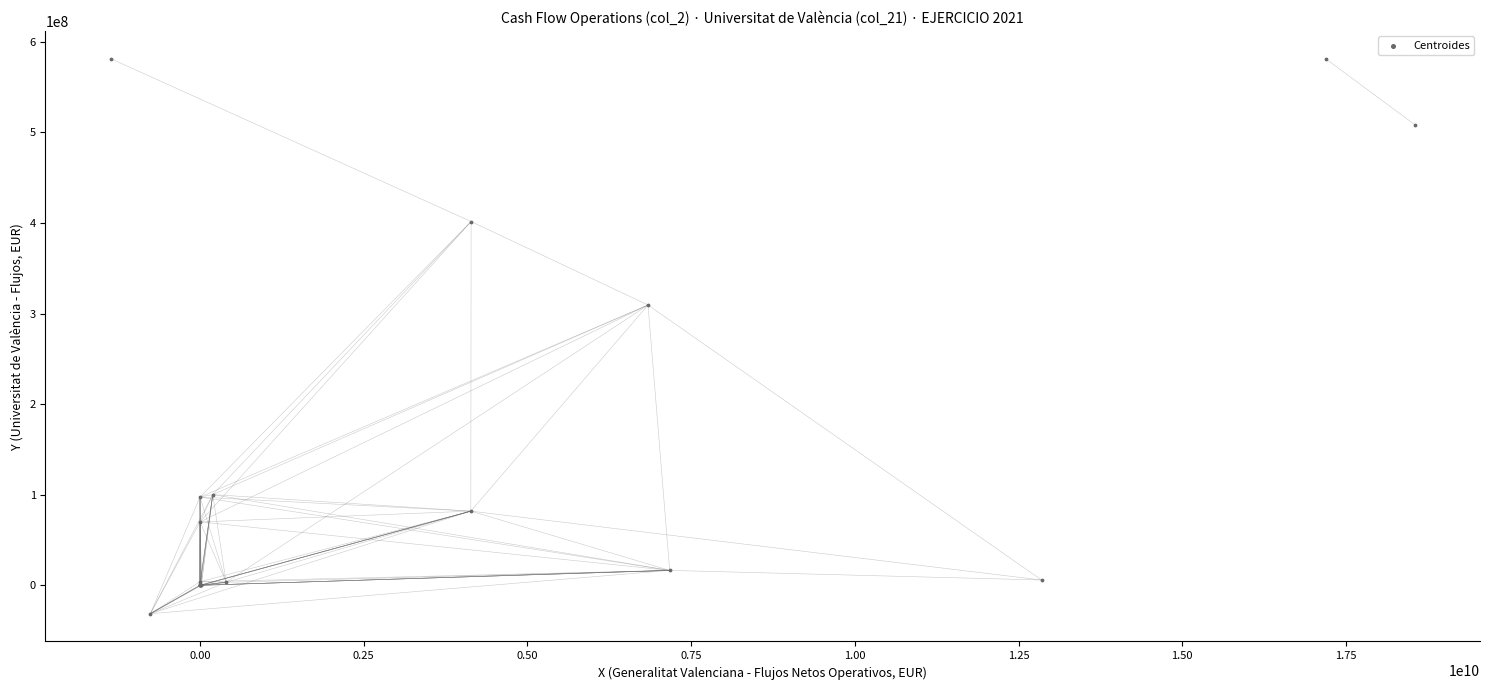

What Y value in the scatter plot is closest to 275099942?

309501769.4